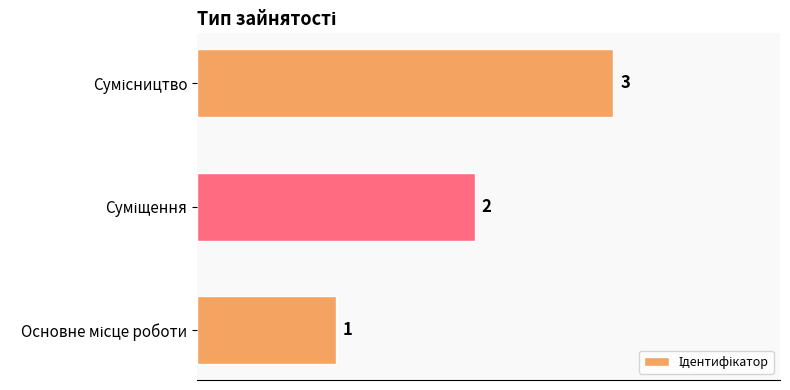

How many categories are shown in the chart?

3